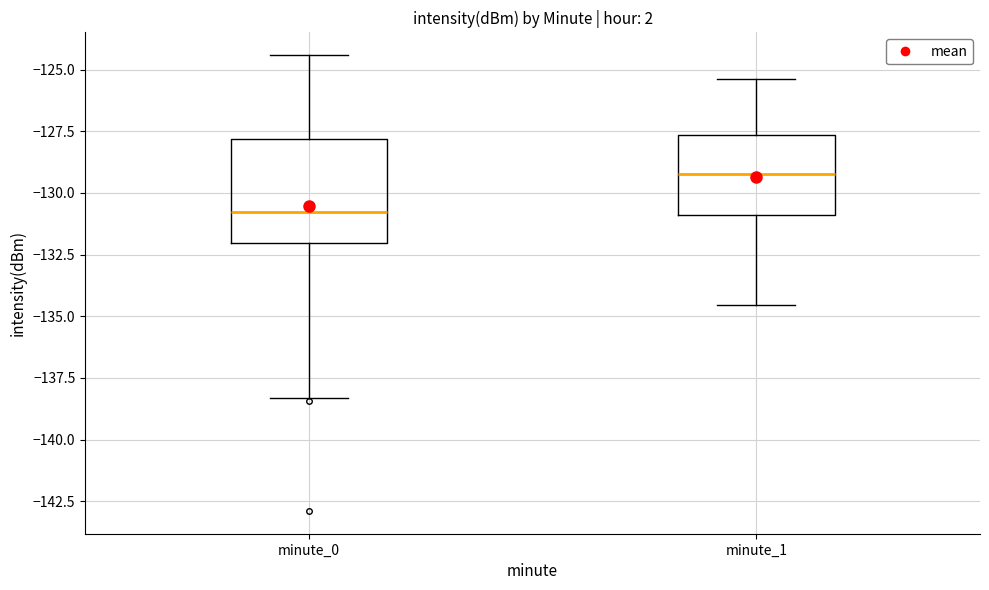

Reading left to right, transcribe this box plot: for each box, give where its median line is, the range the box spans, and where its two whiskers end, as read against the y-axis. The values are not printed on the chart, so give them approximately, as read against the axis.

minute_0: median -131.0, box -132.0 to -128.0, whiskers -138.5 to -124.5
minute_1: median -129.0, box -131.0 to -127.5, whiskers -134.5 to -125.5